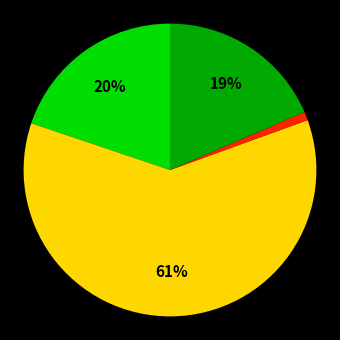

Is there a majority slice in this chart?

Yes